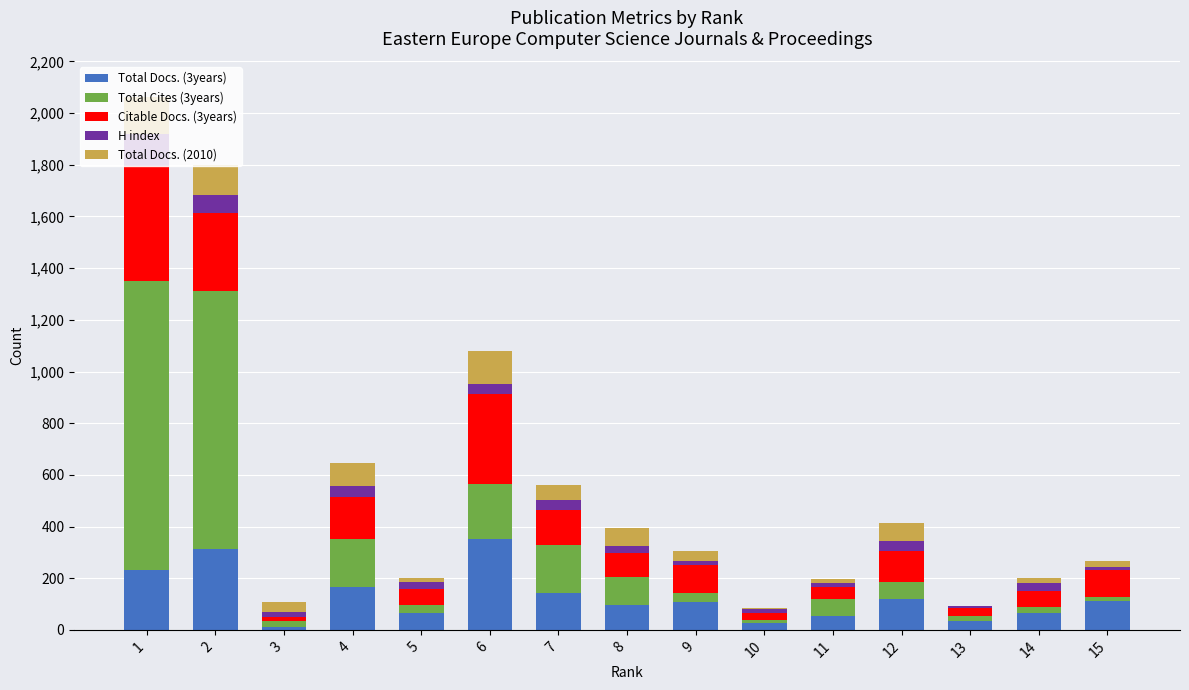

The value of Total Docs. (3years) at 14 is 66. True or false?

True